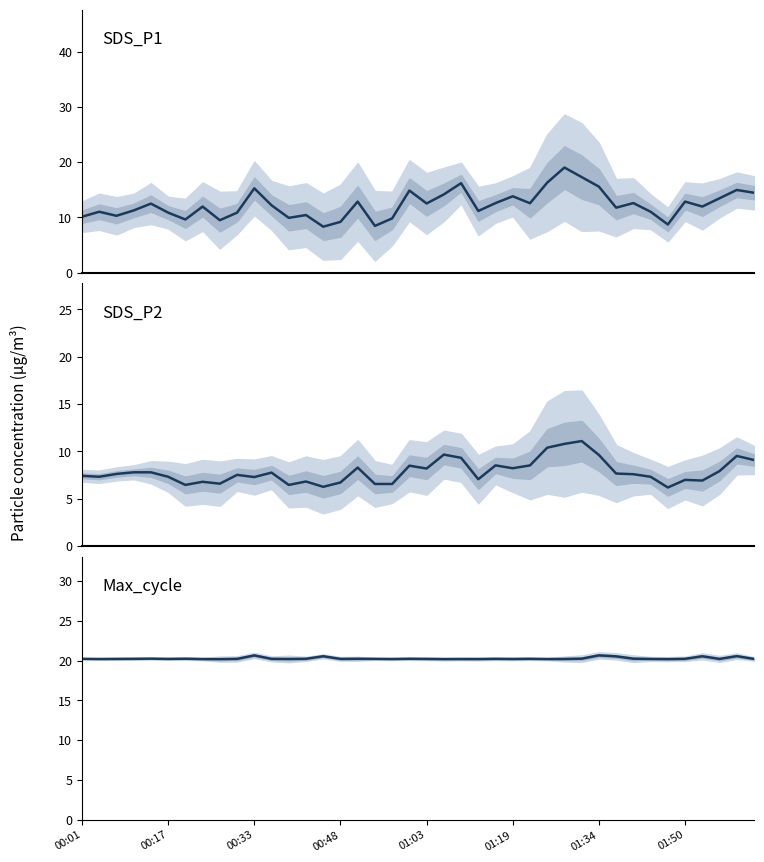

What is the sum of the SDS_P1 values at 33 and 19?

25.9